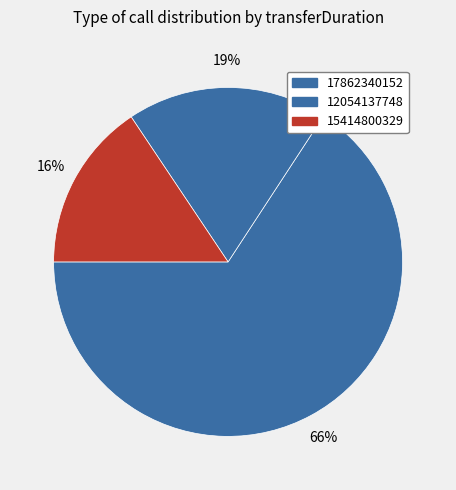

True or false: 12054137748 accounts for 19% of the total.

True